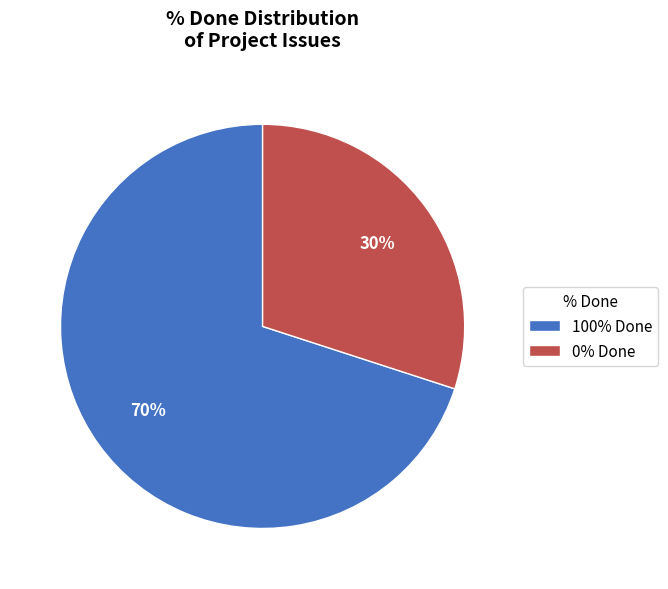

Rank the categories by value from lowest to highest.

0% Done, 100% Done